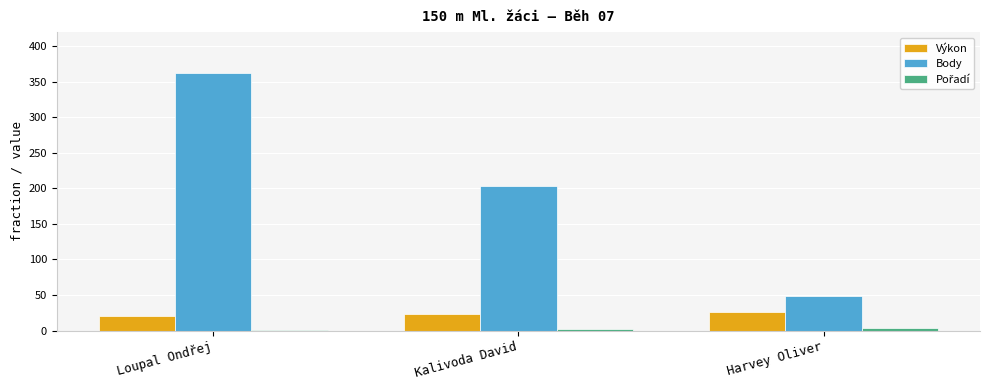

Which series has the largest total across all categories?

Body